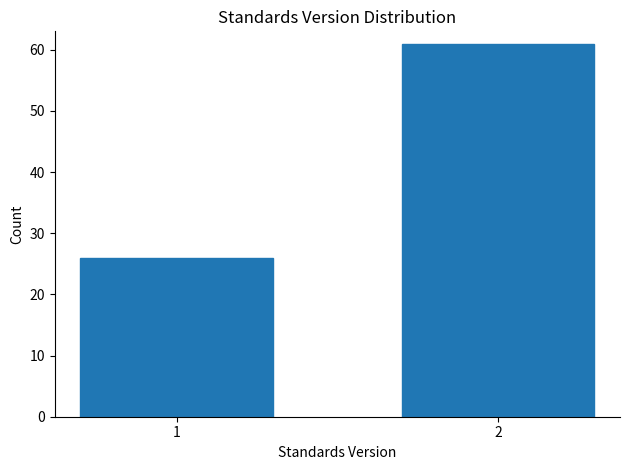

Reading right to left, what are all the values shown in this chart?

2=61	1=26